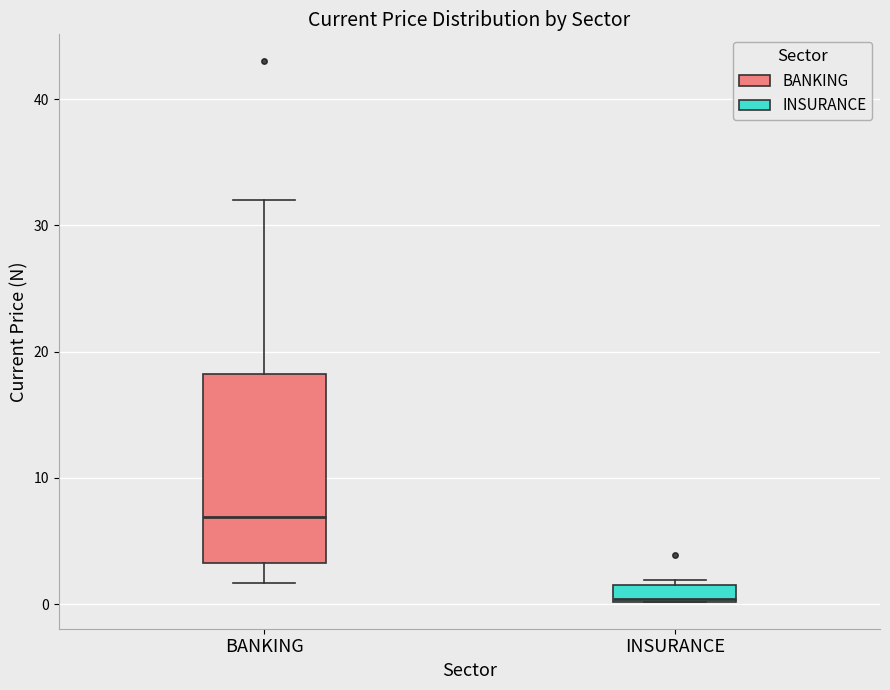

Which box's median line is the lowest?

INSURANCE